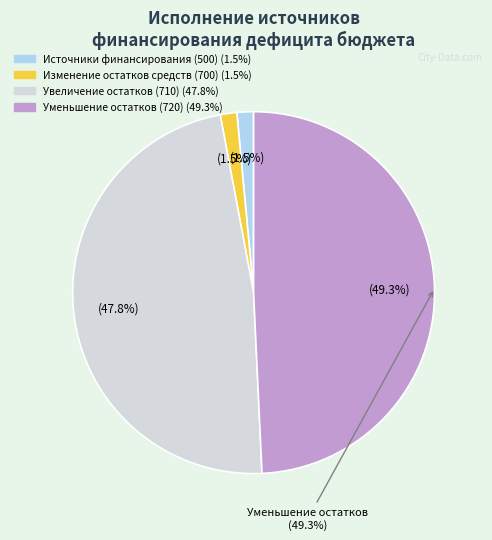

Which slice is the largest?

уменьшение остатков средств, всего (720)